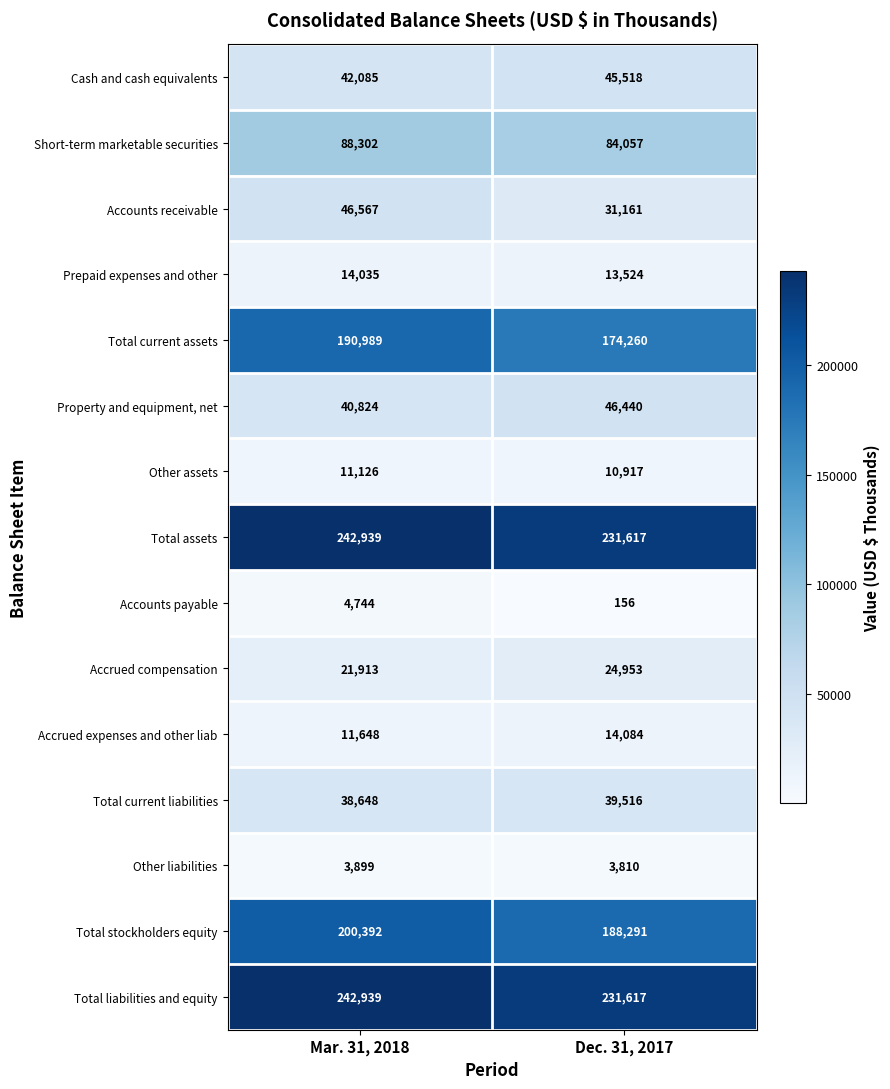

Rank the categories by Total current assets value from lowest to highest.

Dec. 31, 2017, Mar. 31, 2018